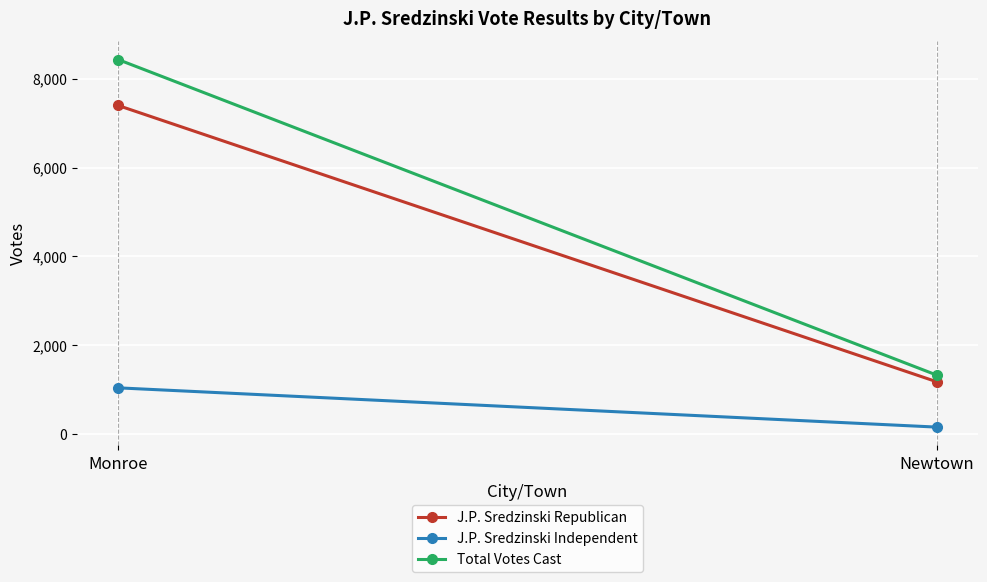

The J.P. Sredzinski Republican series shows 477 at Newtown. True or false?

False